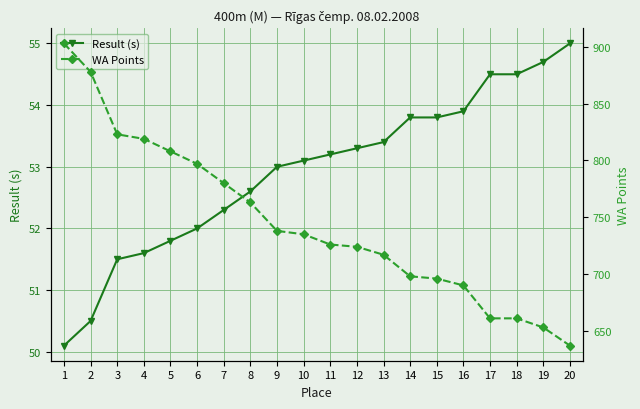

What is the difference between the highest and lowest values at 18?

606.5